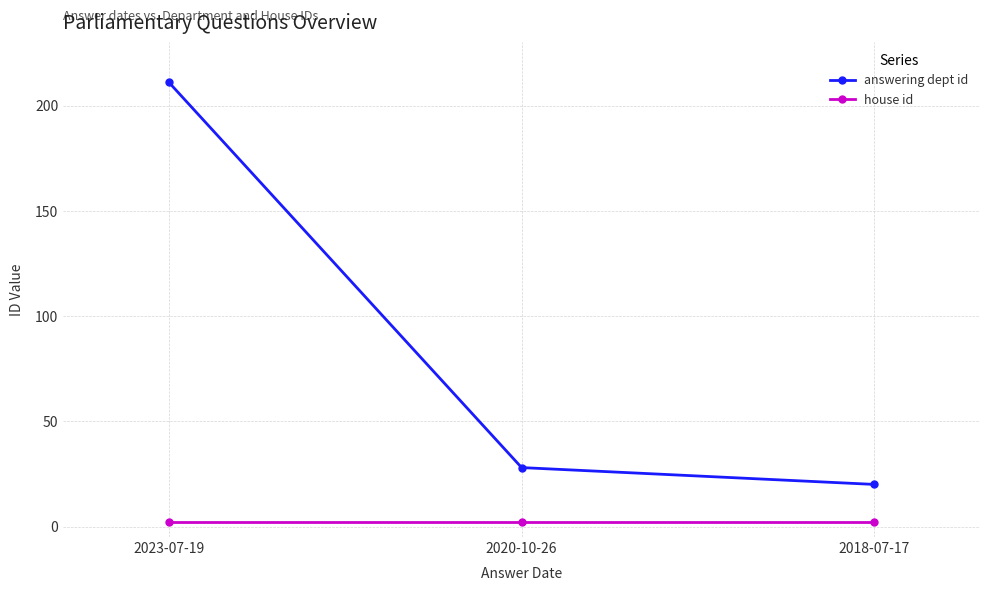

True or false: answering dept id has a value of 211 at 2023-07-19.

True